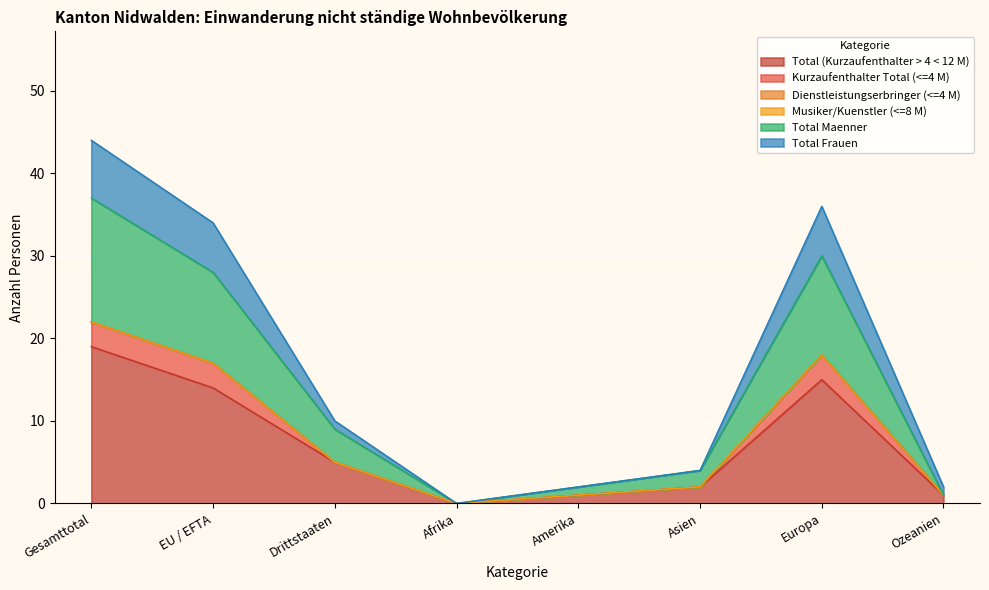

At which label is Total (Kurzaufenthalter > 4 < 12 M) closest to 9?

Drittstaaten